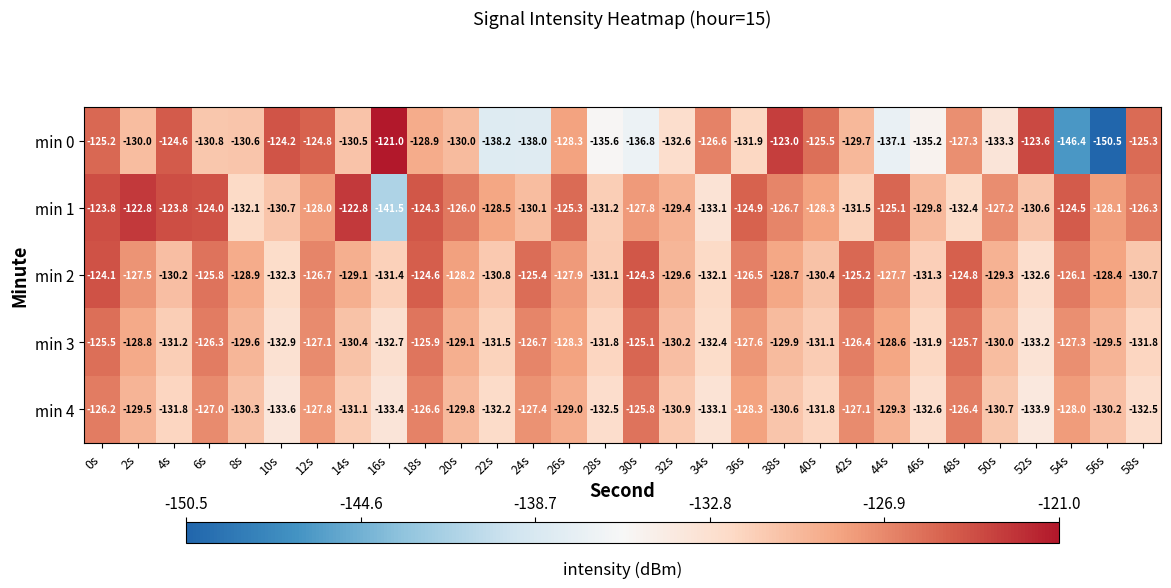

At 6s, list the series in order from largest to smallest.

min 1, min 2, min 3, min 4, min 0